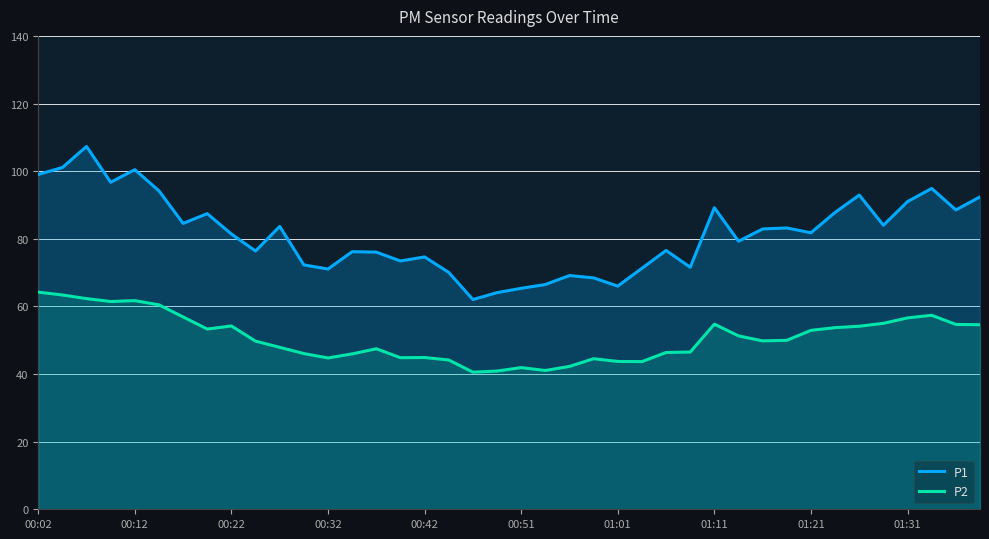

At 01:31, list the series in order from smallest to largest.

P2, P1